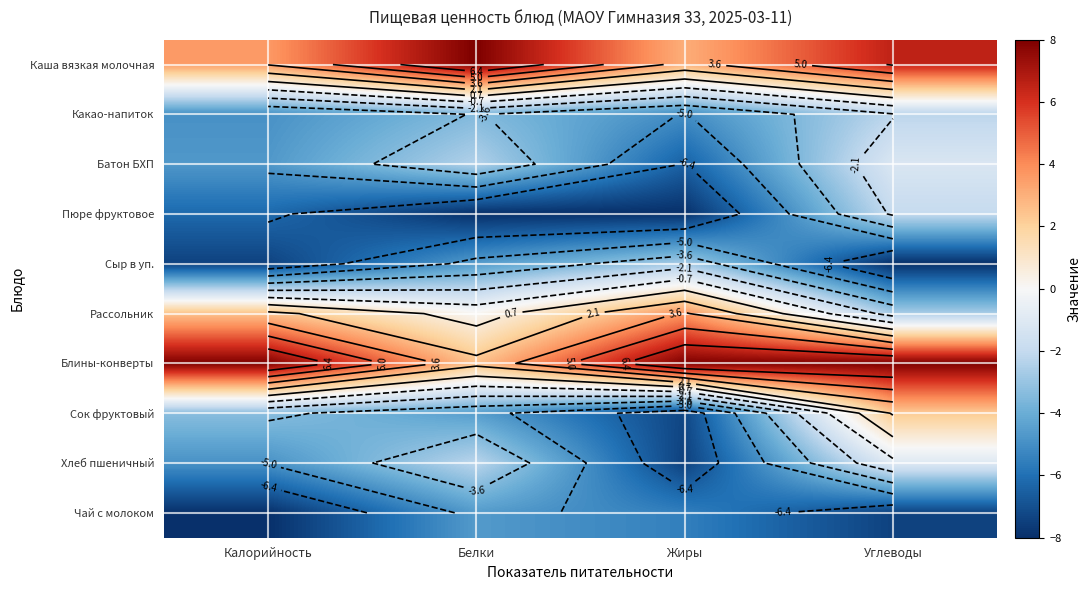

Rank the series at Углеводы from lowest to highest value.

Сыр в уп., Чай с молоком, Рассольник, Какао-напиток, Пюре фруктовое, Батон БХП, Хлеб пшеничный, Сок фруктовый, Каша вязкая молочная, Блины-конверты